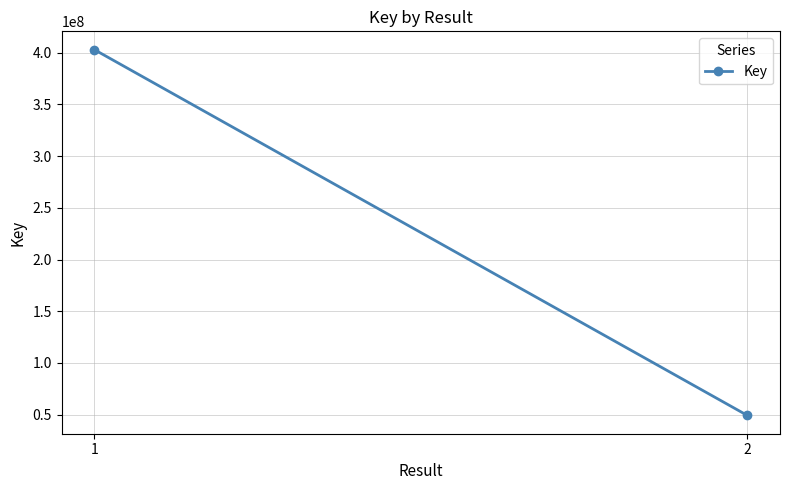

Where is the data nearest to the value 226106113?

1